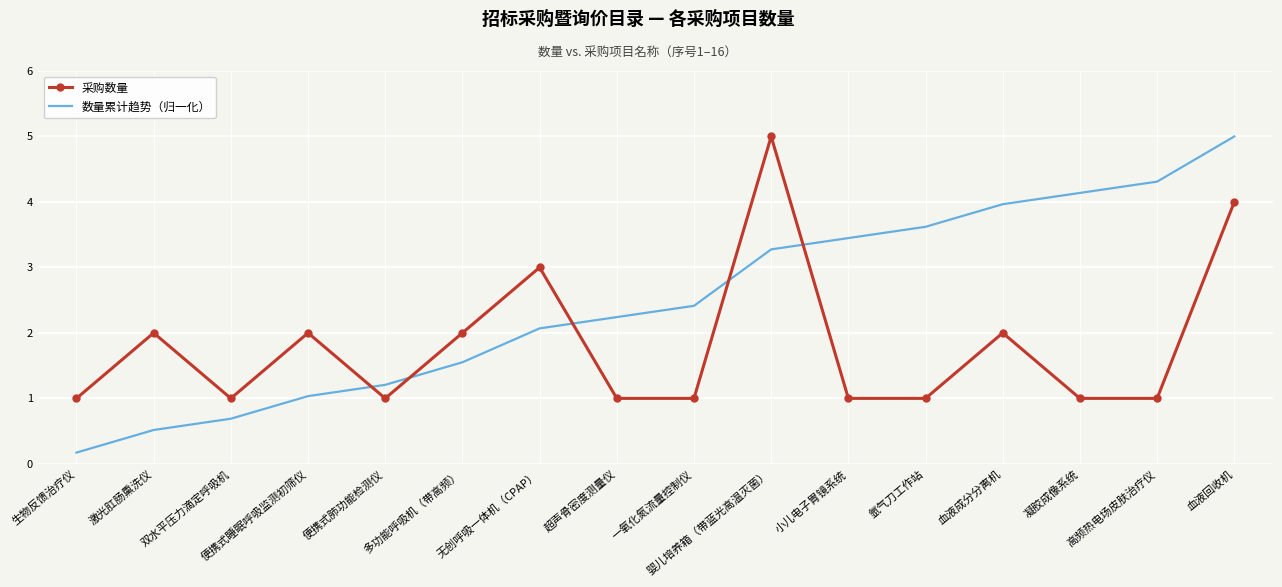

What is the difference between the 采购数量 values at 血液成分分离机 and 婴儿培养箱（带蓝光高温灭菌）?

3.0